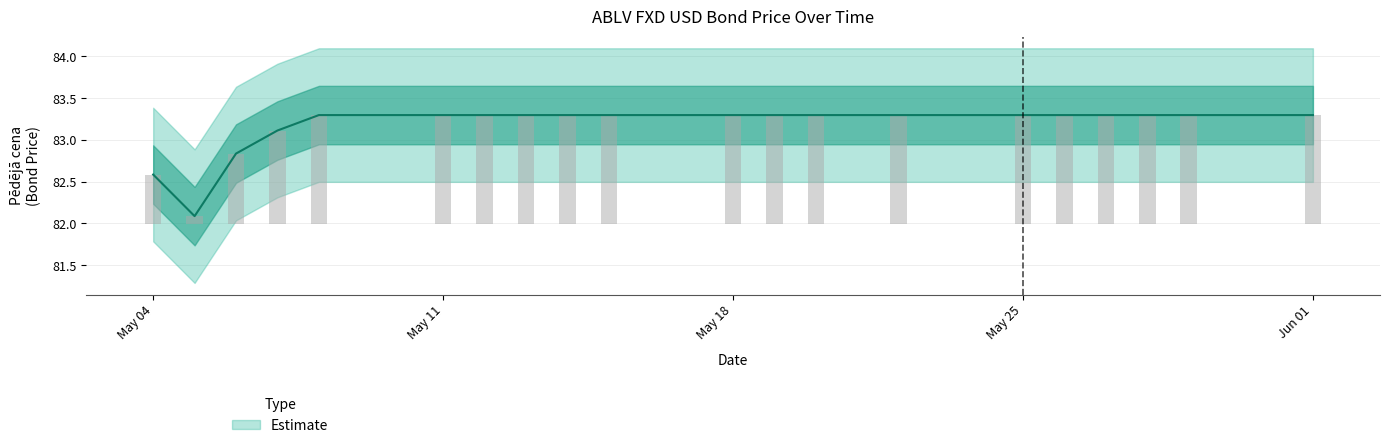

What is the label of the 10th bar from the right?

May 18